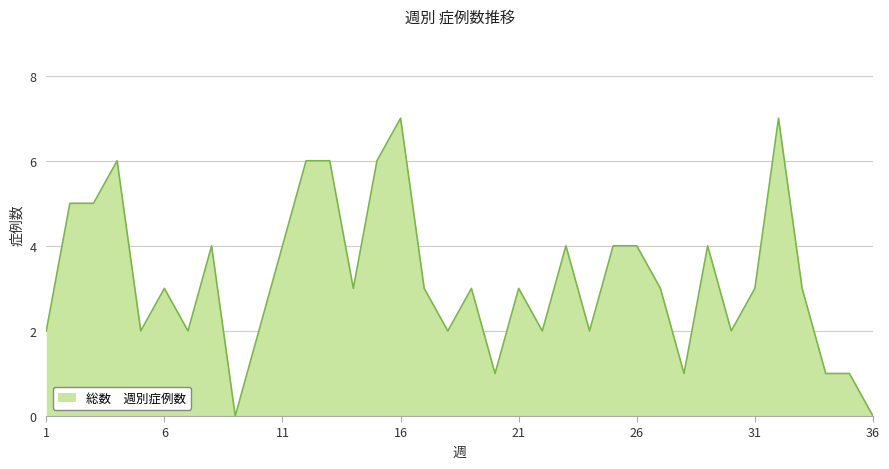

What is the difference between the maximum and minimum values?

7